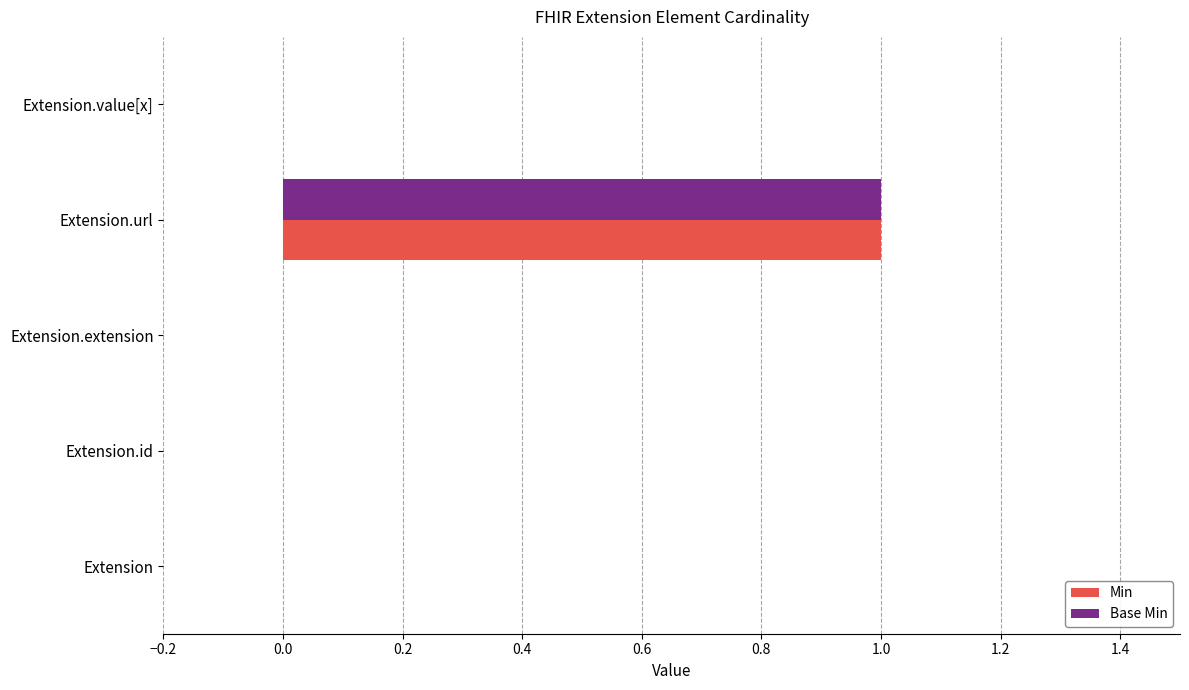

At which category is the sum across all series the highest?

Extension.url